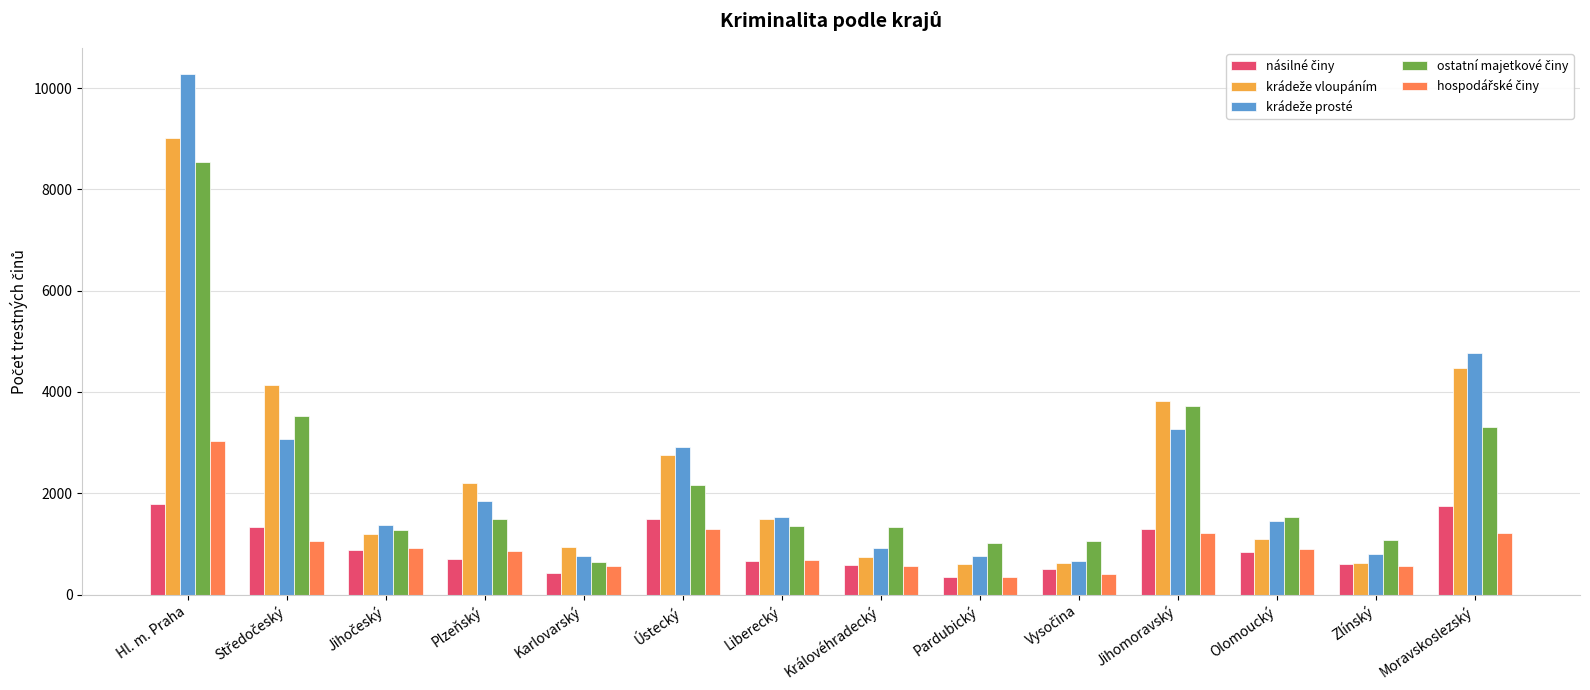

How many bars are there in total?

70